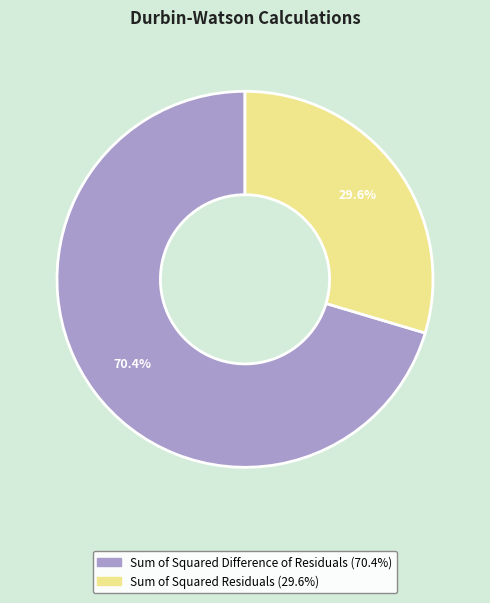

Is there any slice that represents more than half of the pie?

Yes